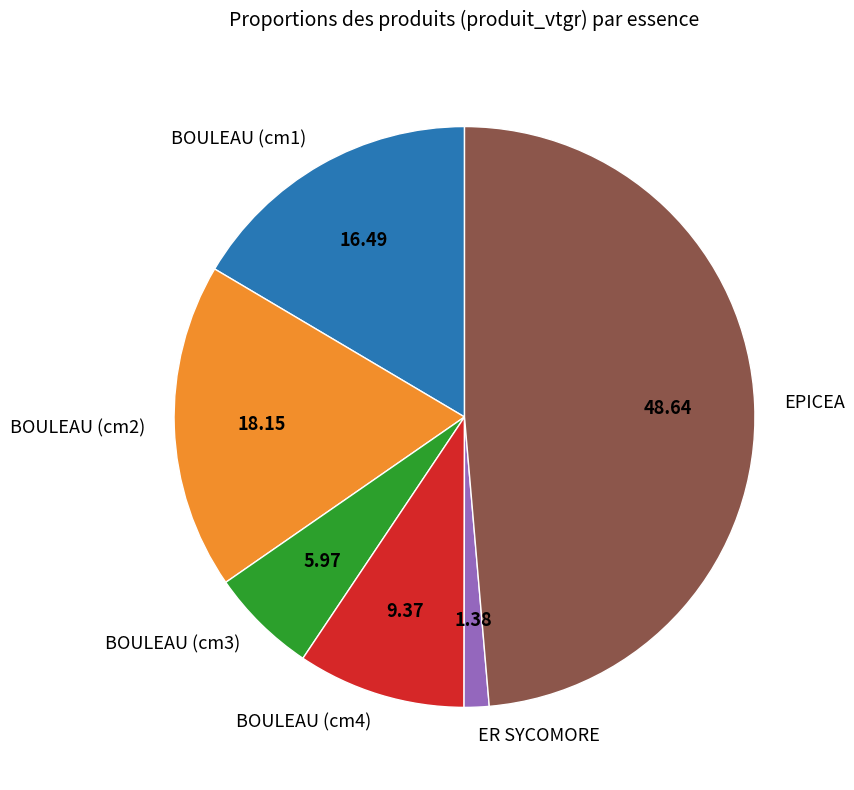

What is the smallest slice in the pie chart?

ER SYCOMORE